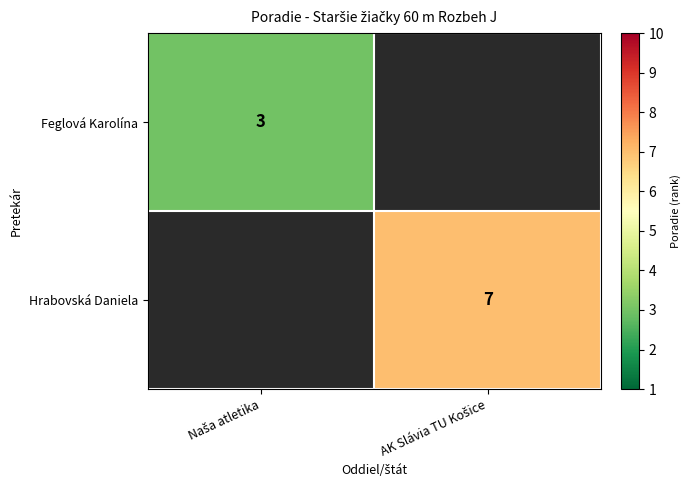

How many series are shown in this chart?

2